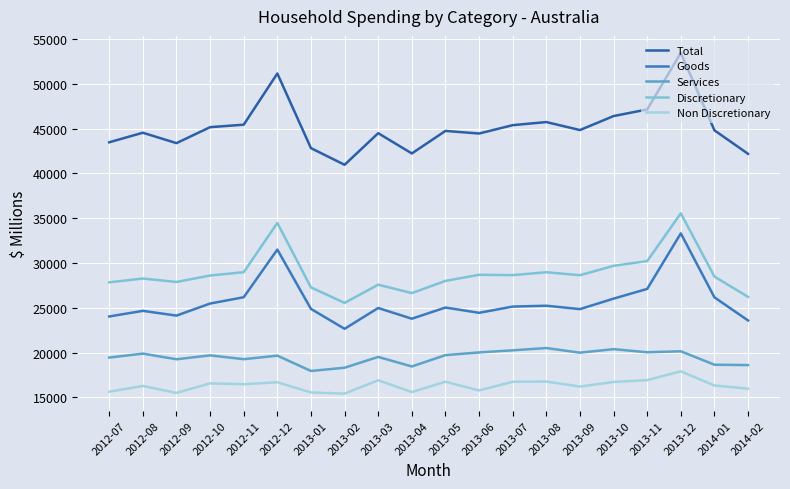

Which has a higher value, 2013-05 or 2013-12?

2013-12